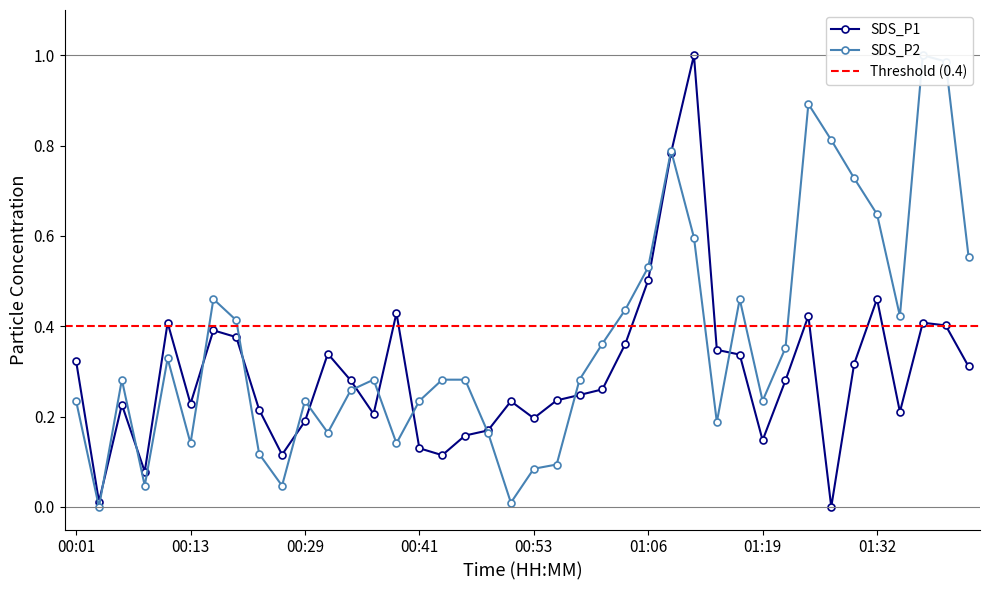

Is it true that SDS_P2 equals 0.2 at 01:03?

False